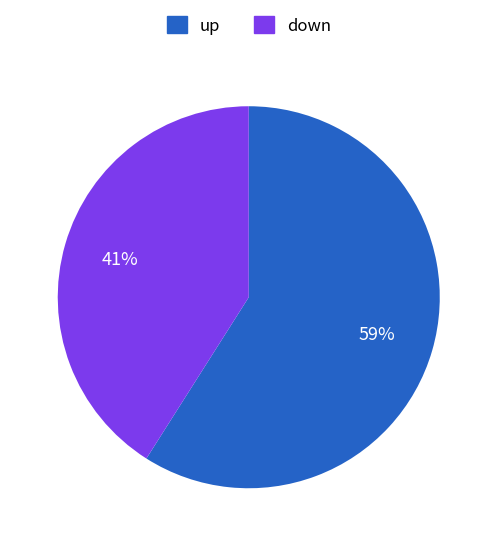

What percentage is the down slice, to the nearest percent?

41%